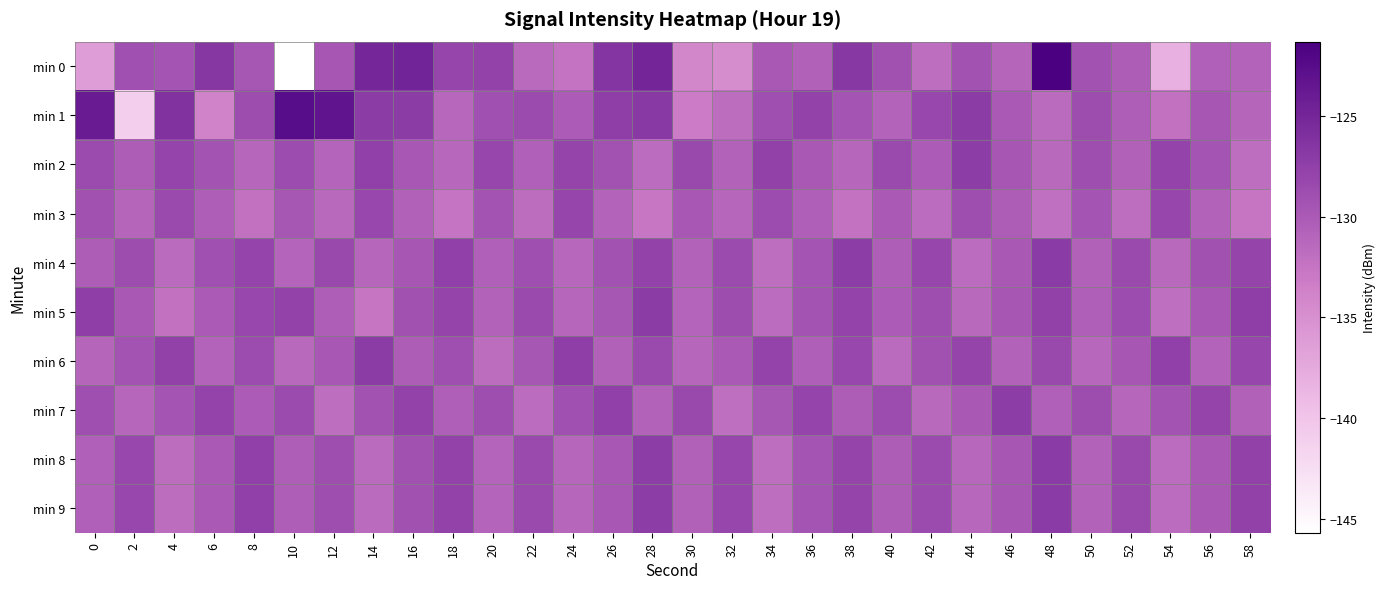

Rank the series by their maximum value, from highest to lowest.

min 0, min 1, min 4, min 8, min 9, min 5, min 6, min 2, min 7, min 3